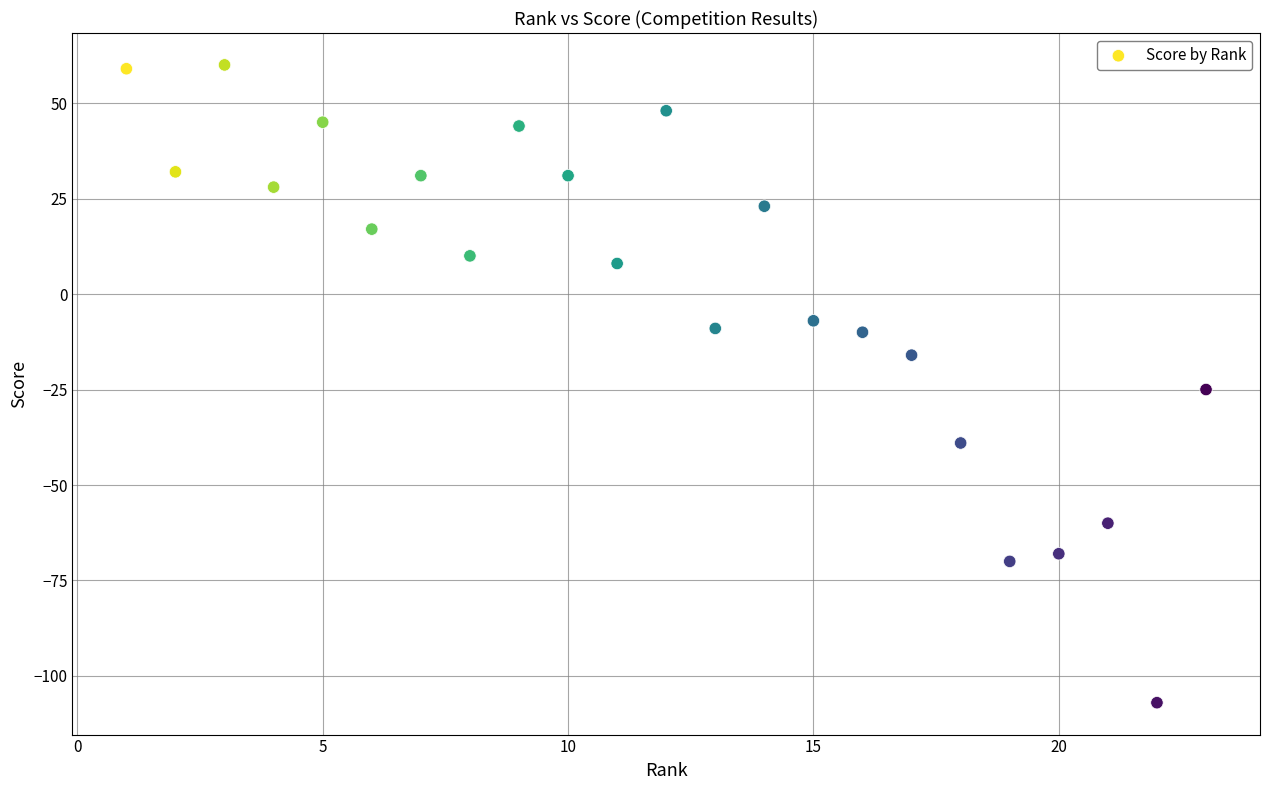

What is the range of Y values (max minus min)?

167